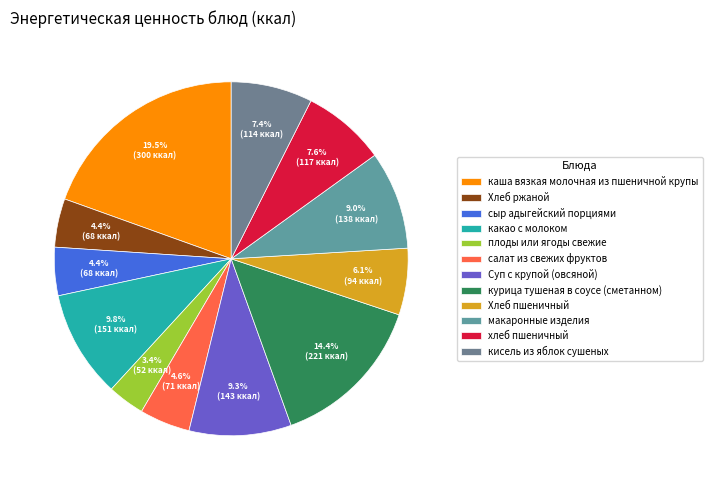

How many segments does this pie chart have?

12